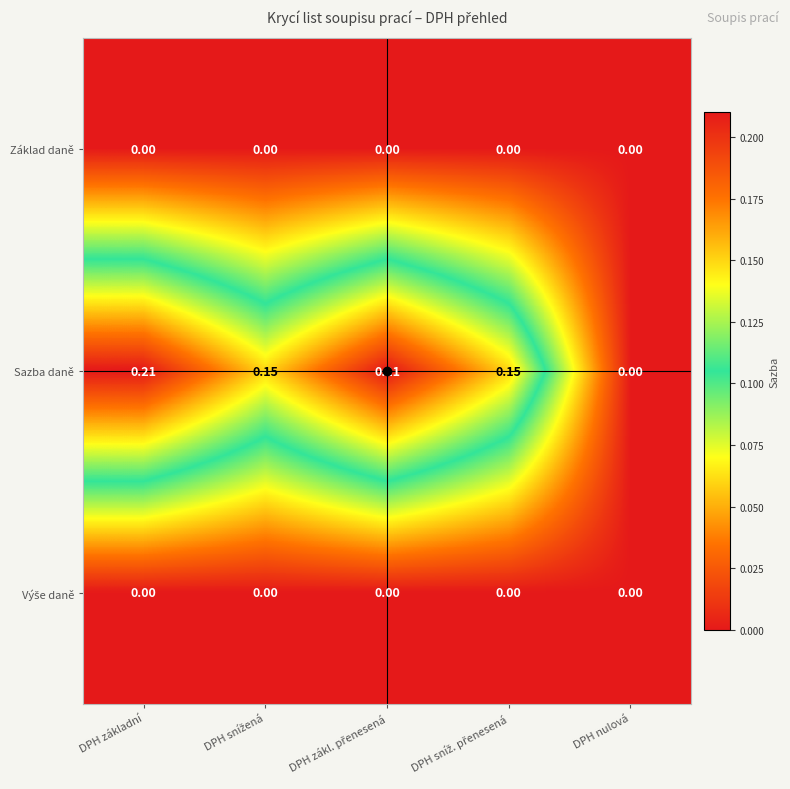

Which series has the largest total across all categories?

Sazba daně